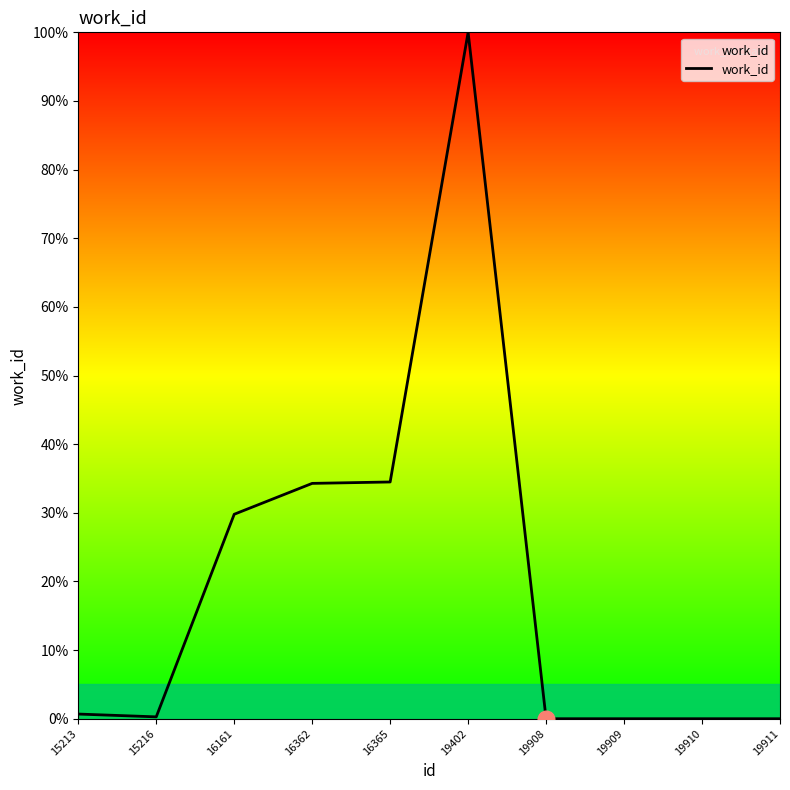

What is the difference between the maximum and minimum values?

100.0